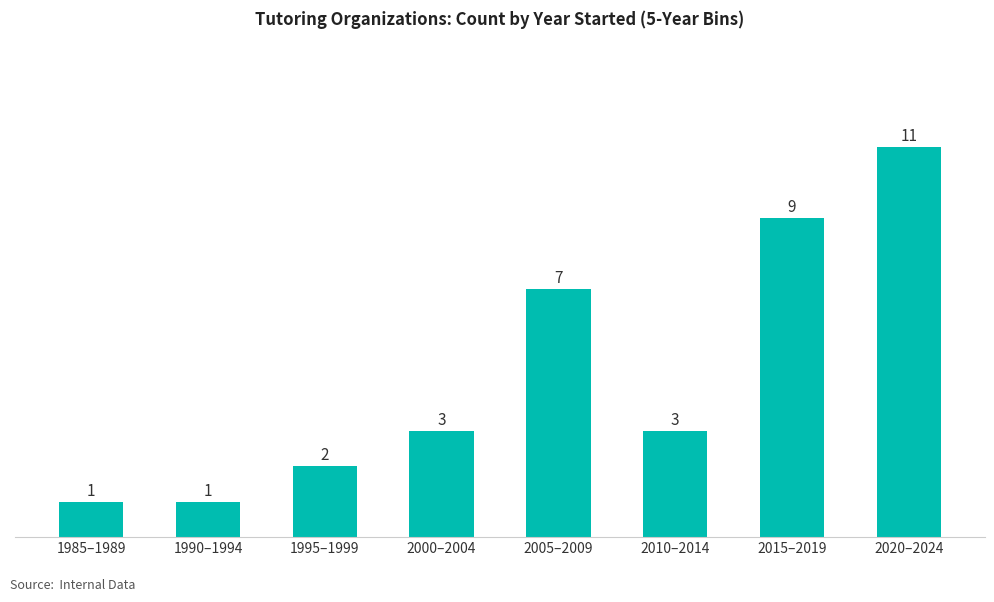

Count the values in the range 2 to 9.

5